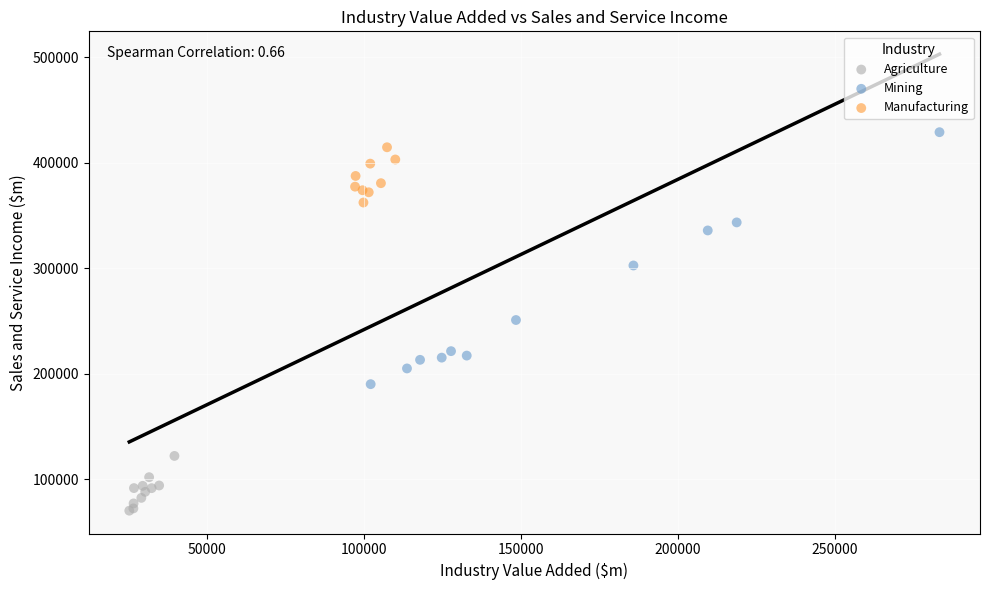

Which series has the largest Y range (max minus min)?

Mining